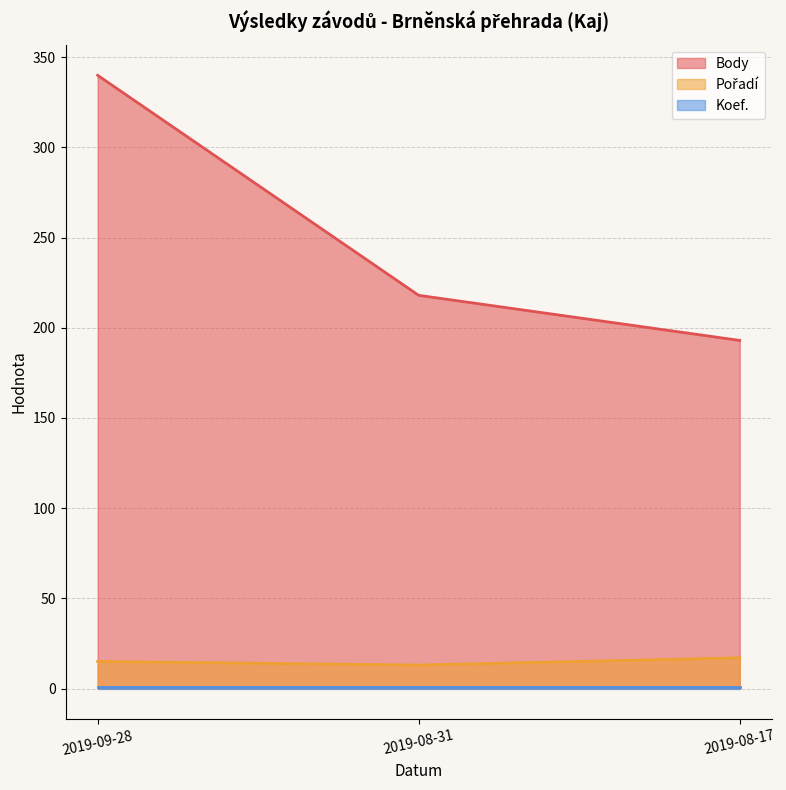

Which series has the largest total across all categories?

Body